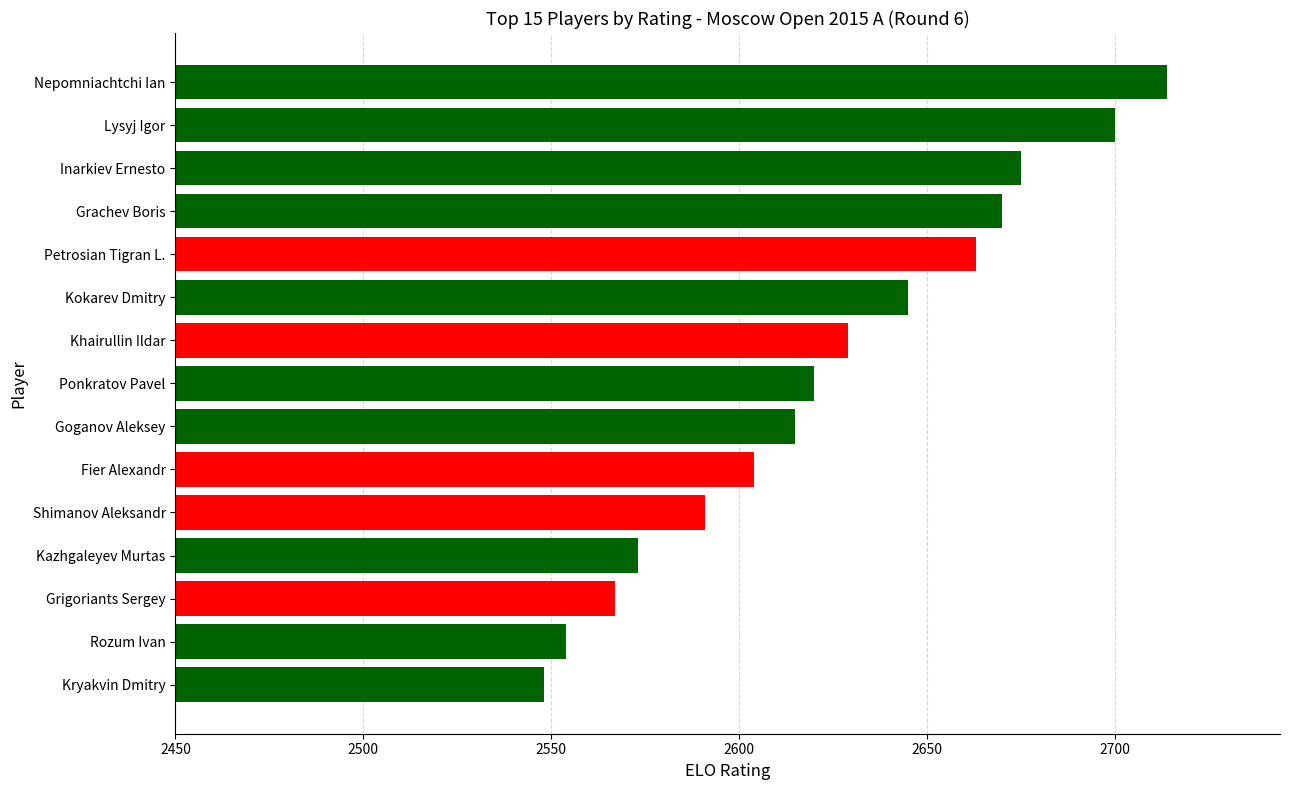

What is the difference between the maximum and minimum values?

166